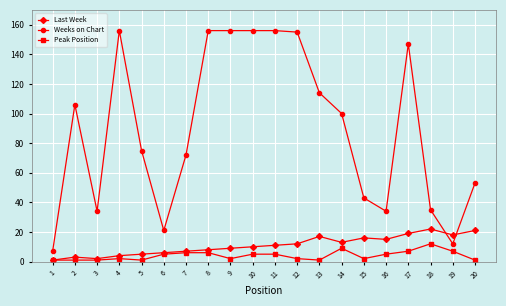

What is the sum of the Last Week values at 20 and 10?

31